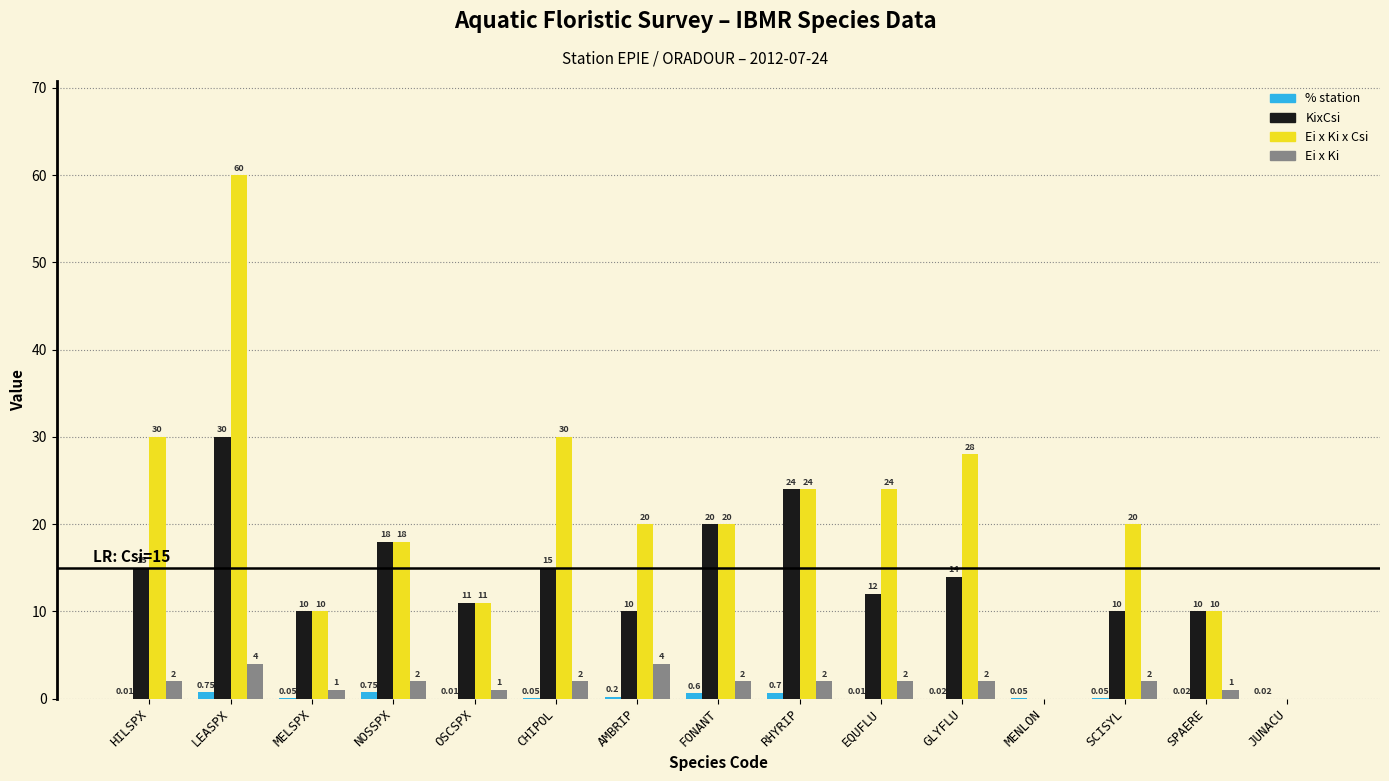

Is the value of % station at HILSPX greater than the value of Ei x Ki x Csi at LEASPX?

No